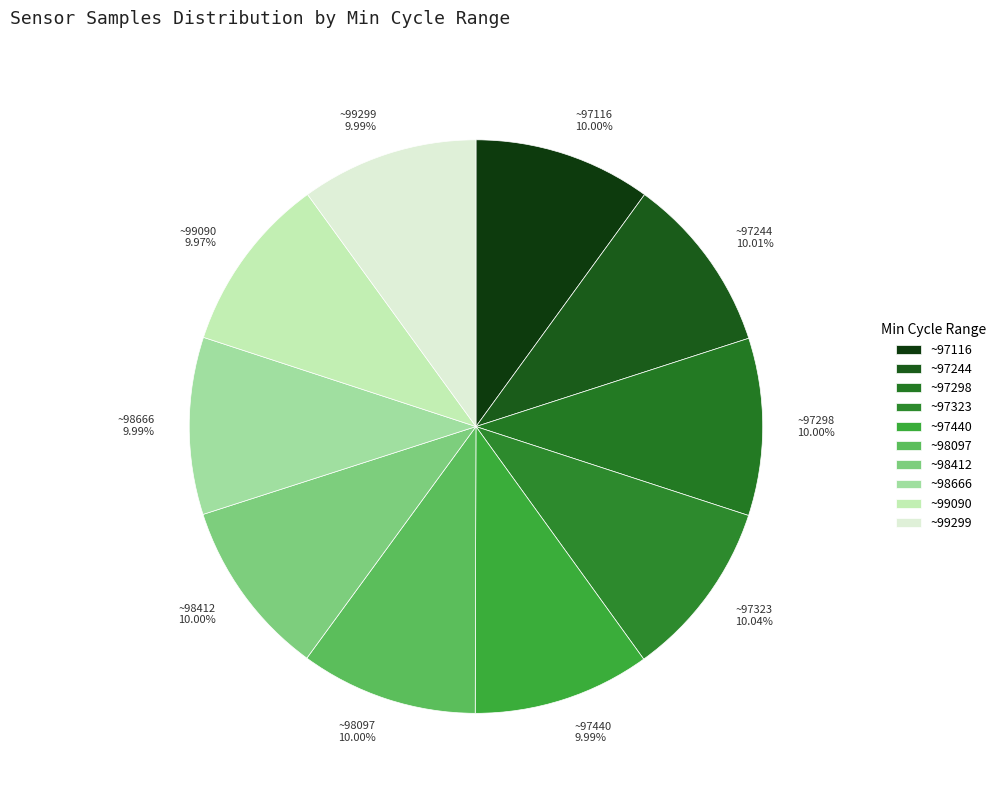

What is the ratio of the value at ~99090 9.97% to the value at ~99299 9.99%?

1.0